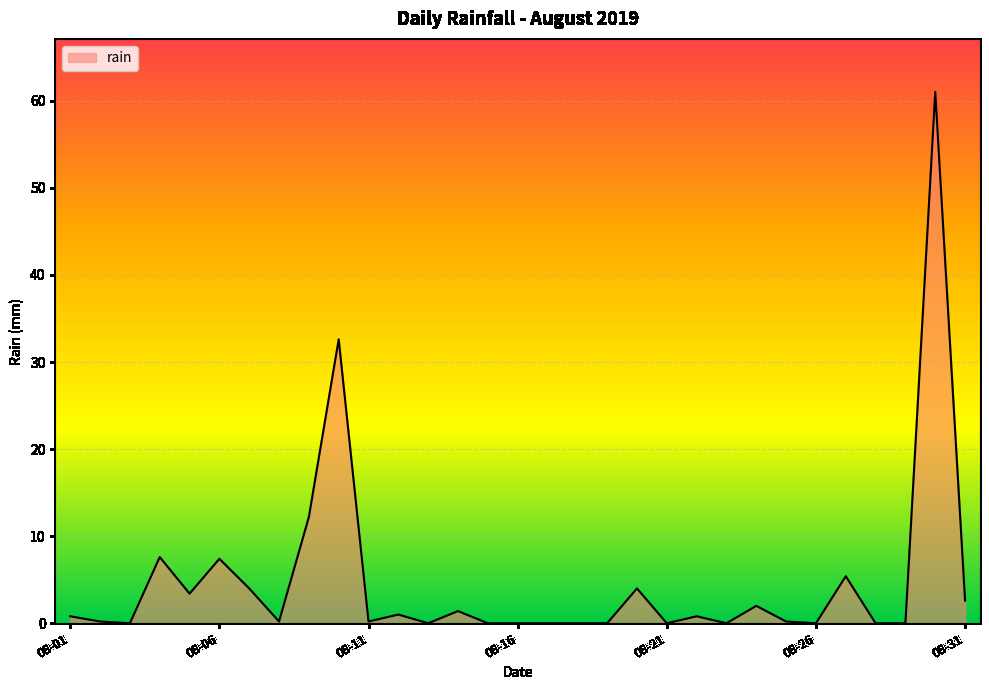

What is the difference between the maximum and minimum values?

61.0